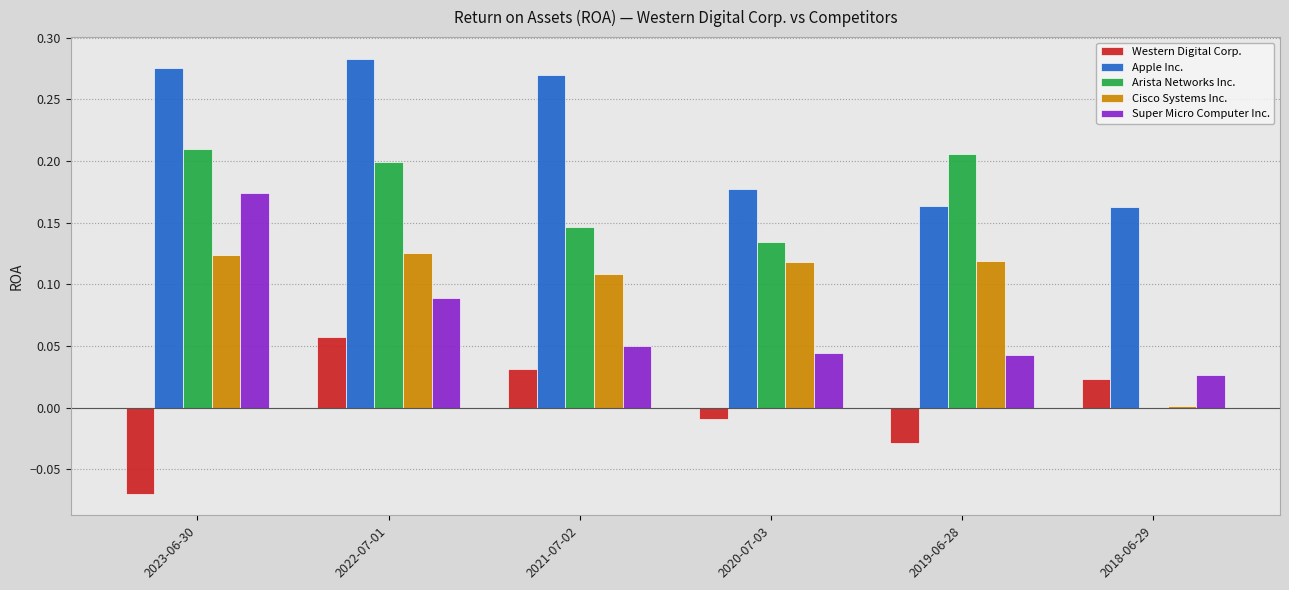

Which series changed the most between 2022-07-01 and 2021-07-02?

Arista Networks Inc.